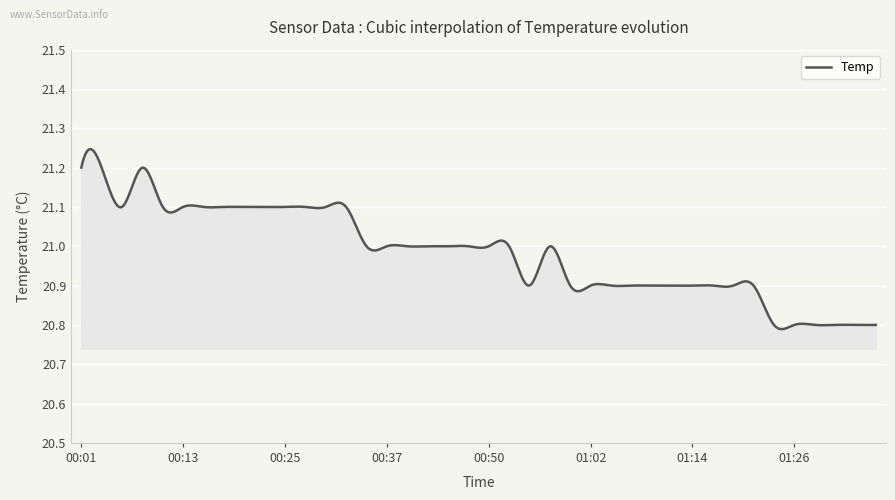

How many lines are shown in the chart?

1